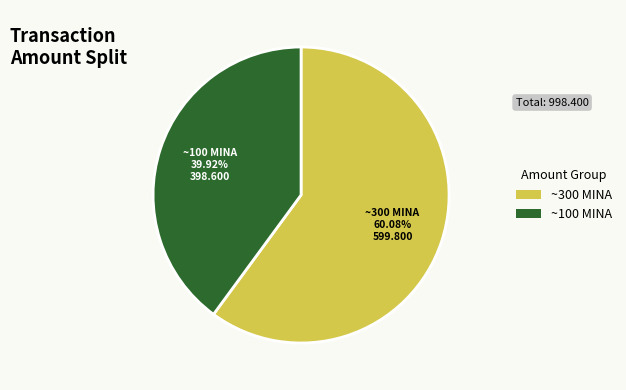

Is there a majority slice in this chart?

Yes